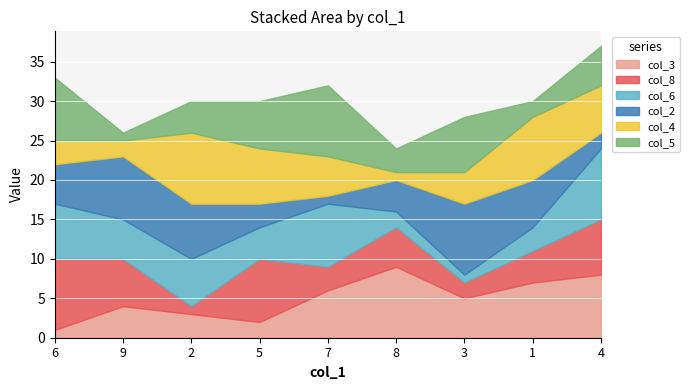

At which label does col_6 first exceed 5?

6